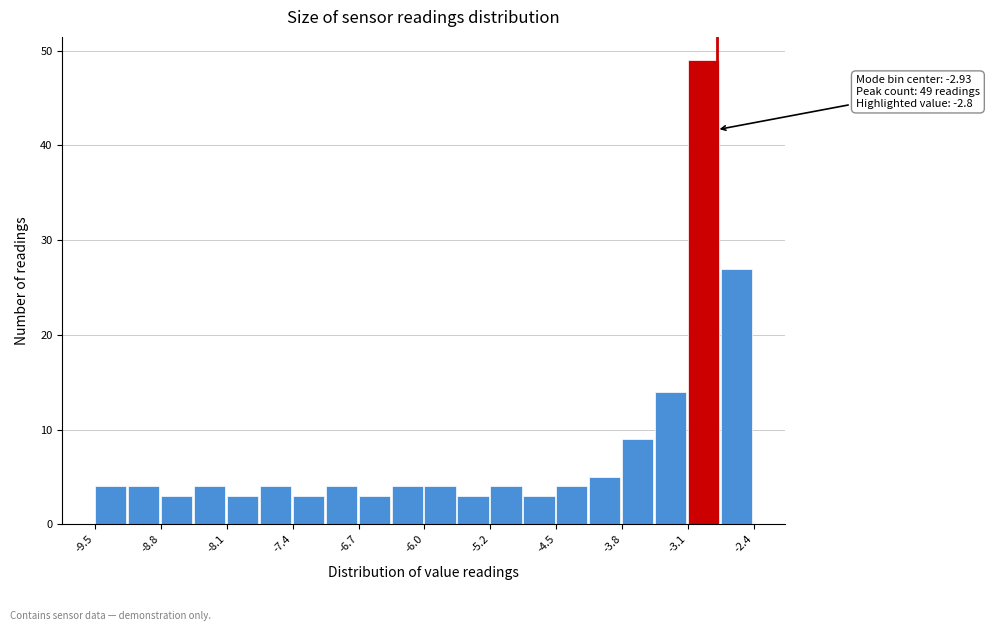

Read against the x-axis, roughly where is the centre of the tallest bar?

-2.9